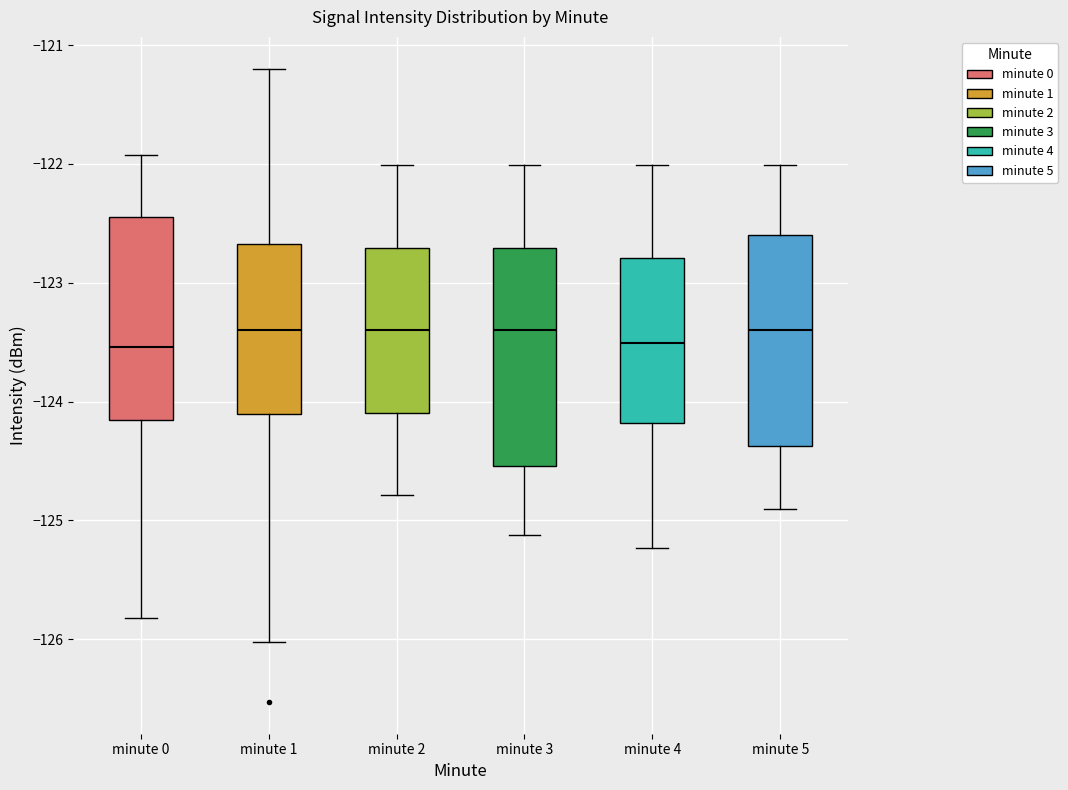

Reading left to right, transcribe this box plot: for each box, give where its median line is, the range the box spans, and where its two whiskers end, as read against the y-axis. The values are not printed on the chart, so give them approximately, as read against the axis.

minute 0: median -123.5, box -124.2 to -122.5, whiskers -125.8 to -121.9
minute 1: median -123.4, box -124.1 to -122.7, whiskers -126.0 to -121.2
minute 2: median -123.4, box -124.1 to -122.7, whiskers -124.8 to -122.0
minute 3: median -123.4, box -124.5 to -122.7, whiskers -125.1 to -122.0
minute 4: median -123.5, box -124.2 to -122.8, whiskers -125.2 to -122.0
minute 5: median -123.4, box -124.4 to -122.6, whiskers -124.9 to -122.0